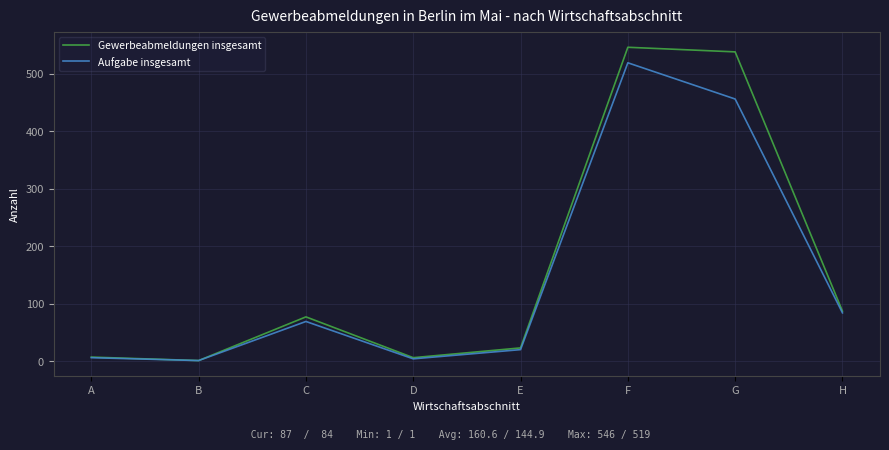

How many distinct data groups are displayed?

2